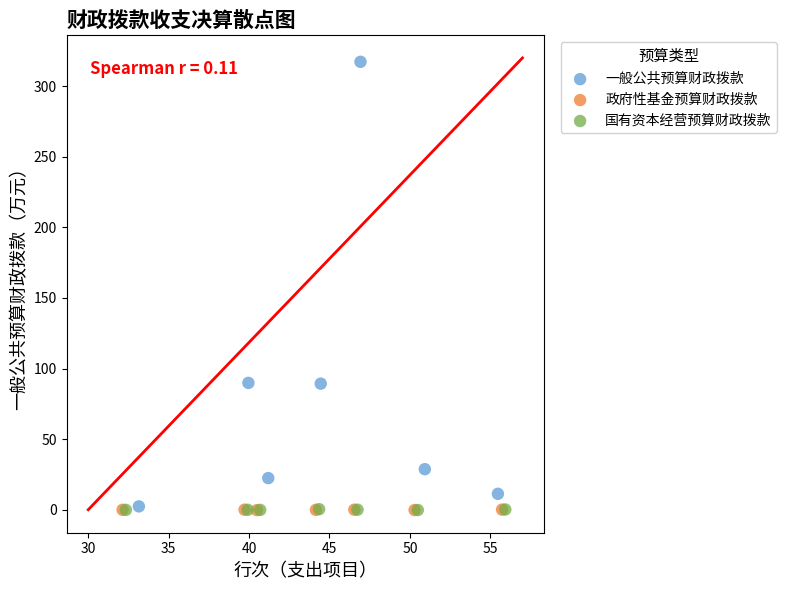

Which series has the widest spread of Y values?

一般公共预算财政拨款